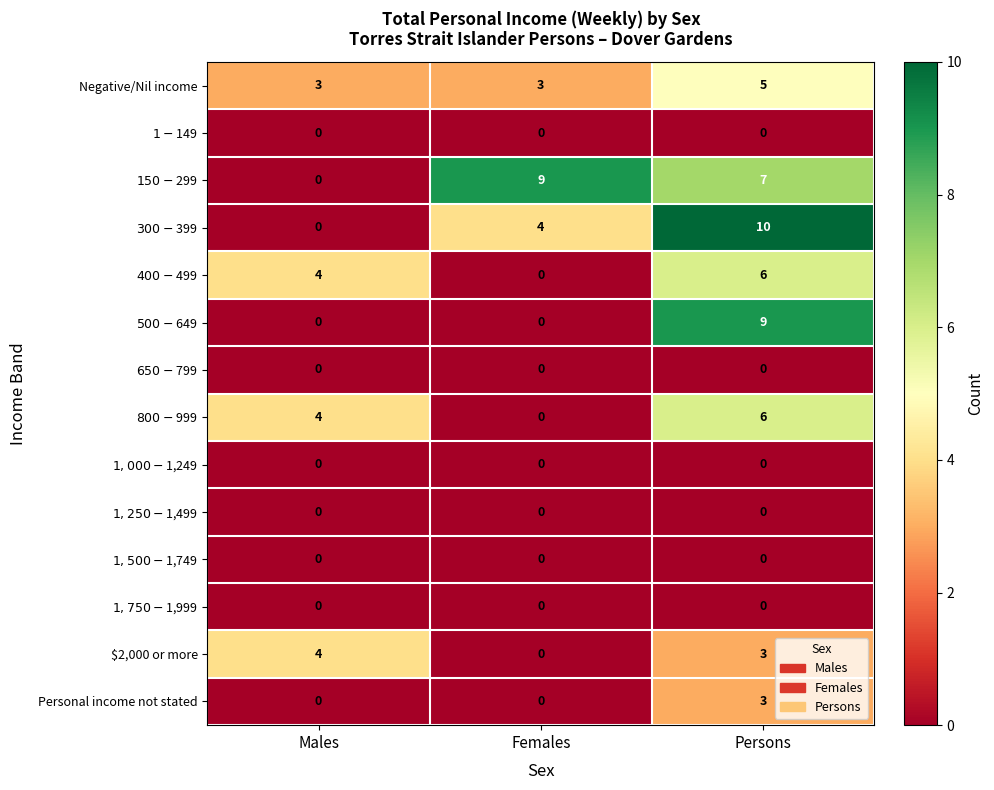

Which label corresponds to the largest value in the chart?

Persons